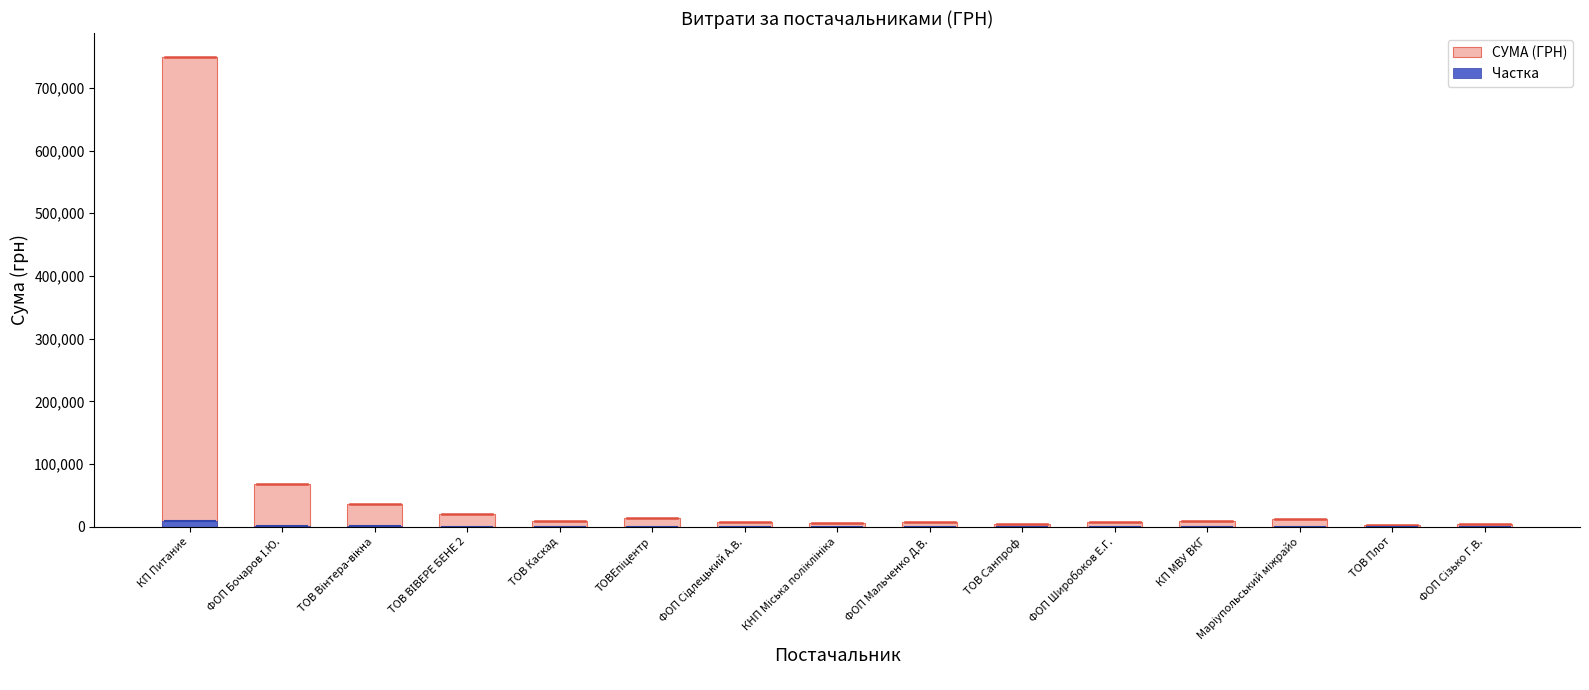

Rank the categories by СУМА (ГРН) value from lowest to highest.

ТОВ Плот, ФОП Сізько Г.В., ТОВ Санпроф, КНП Міська поліклініка, ФОП Сідлецький А.В., ФОП Мальченко Д.В., ФОП Широбоков Е.Г., ТОВ Каскад, КП МВУ ВКГ, Маріупольський міжрайо, ТОВЕпіцентр, ТОВ ВІВЕРЕ БЕНЕ 2, ТОВ Вінтера-вікна, ФОП Бочаров І.Ю., КП Питание